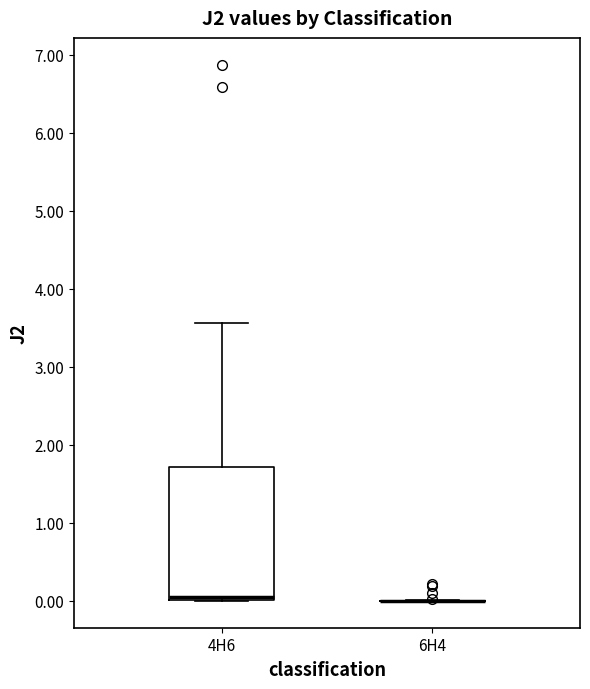

Comparing the boxes themselves (not the whiskers), which one is the tallest?

4H6